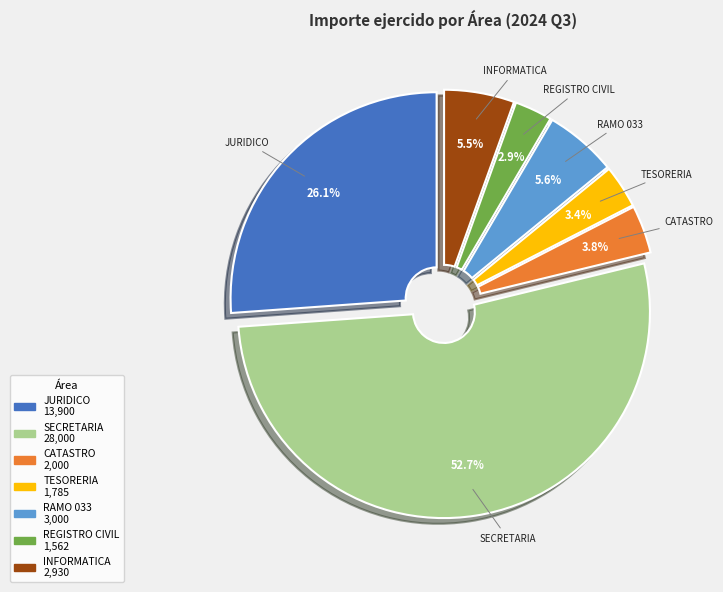

Count the number of slices in the pie.

7